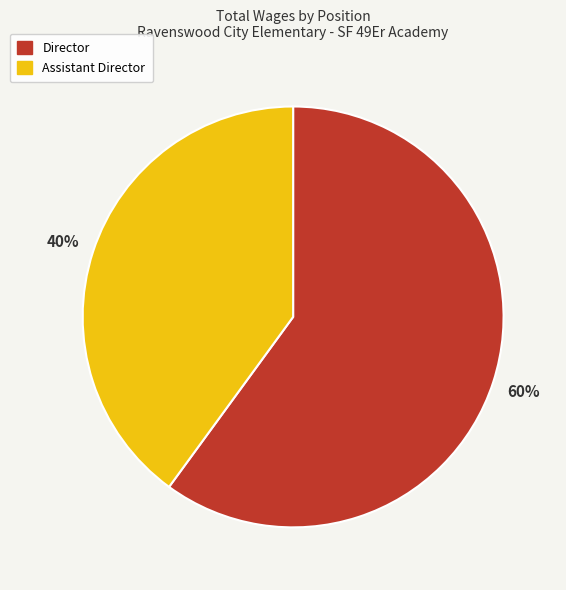

What is the majority slice?

Director